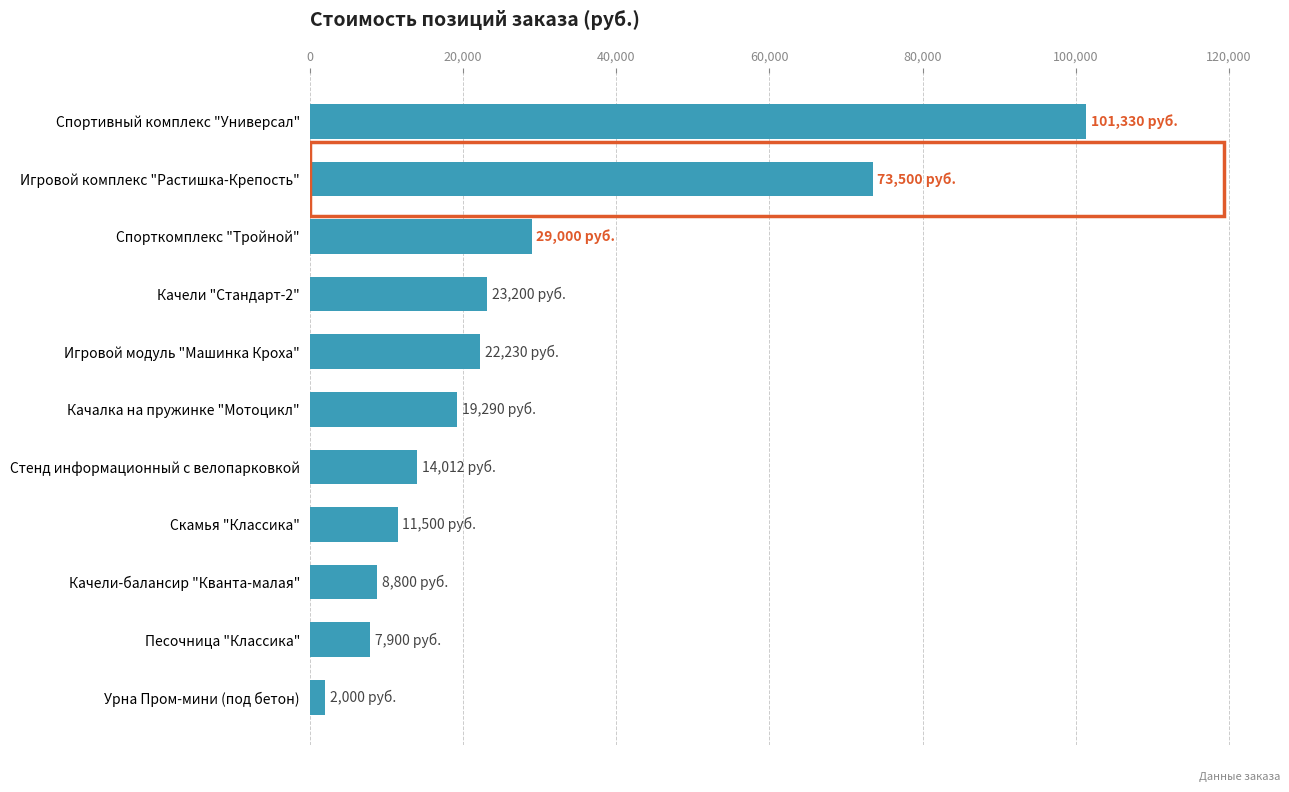

What is the minimum value shown in the chart?

2000.0